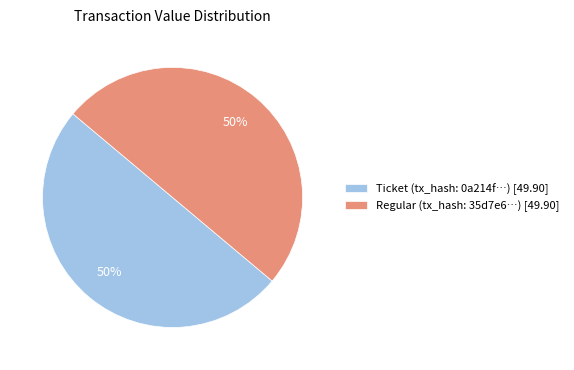

Is it true that Ticket (tx_hash: 0a214f…) [49.90] is 50% of the pie?

True